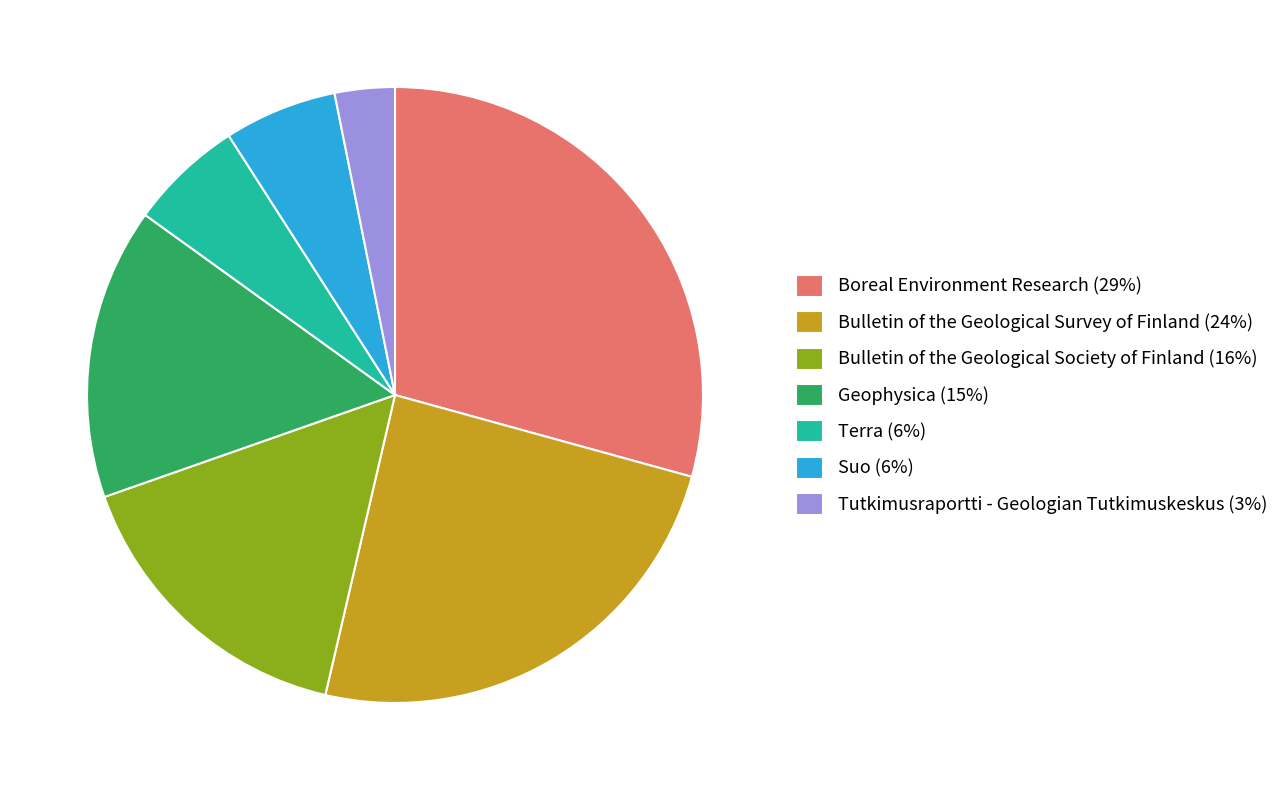

Between Bulletin of the Geological Survey of Finland (24%) and Suo (6%), which is larger?

Bulletin of the Geological Survey of Finland (24%)